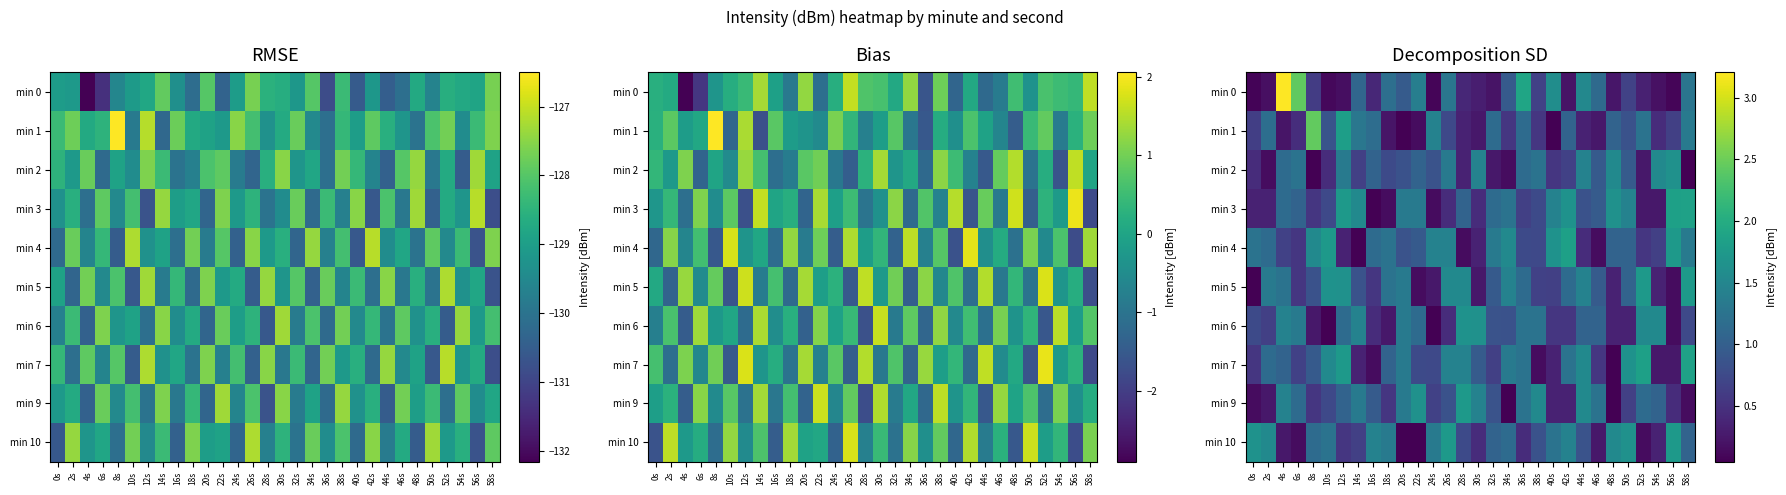

Which has a higher value, 36s or 26s?

36s